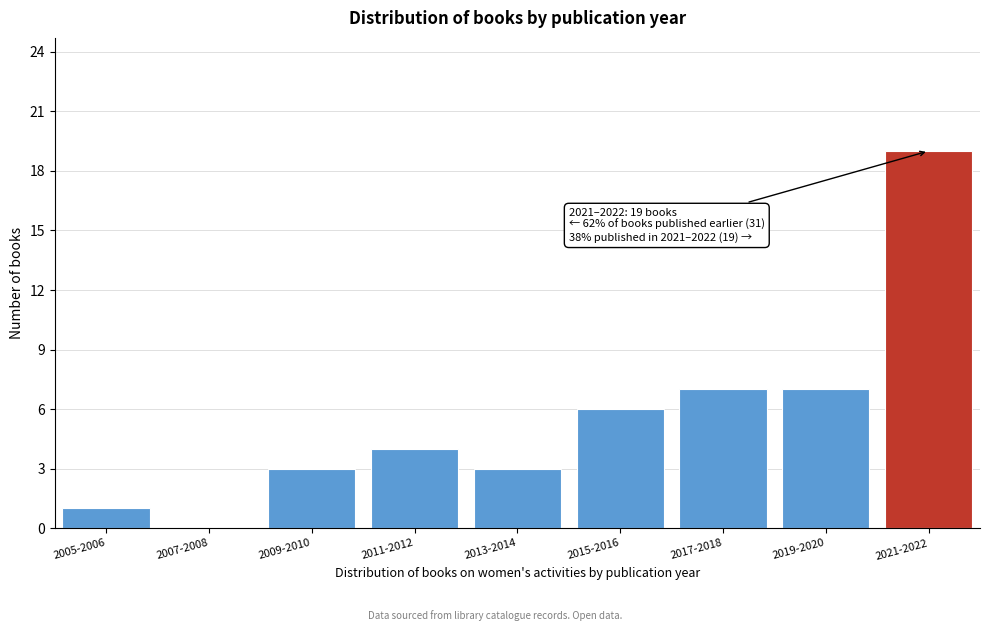

Reading left to right, extract all data points from this chart.

2005-2006=1	2007-2008=0	2009-2010=3	2011-2012=4	2013-2014=3	2015-2016=6	2017-2018=7	2019-2020=7	2021-2022=19